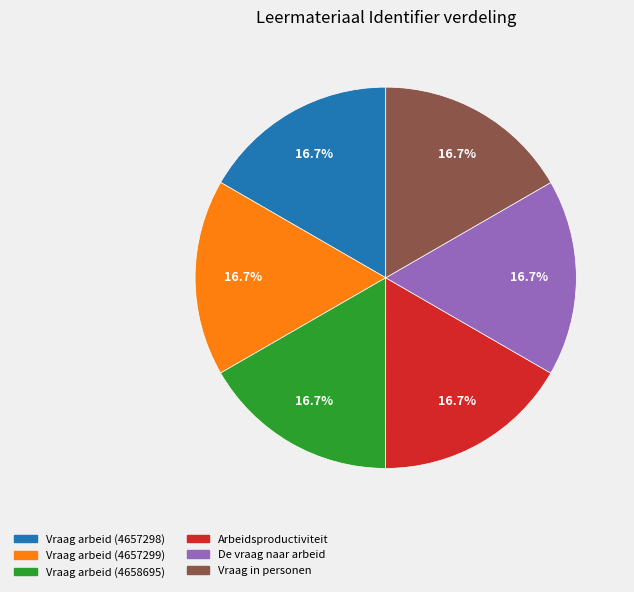

Is there any slice that represents more than half of the pie?

No